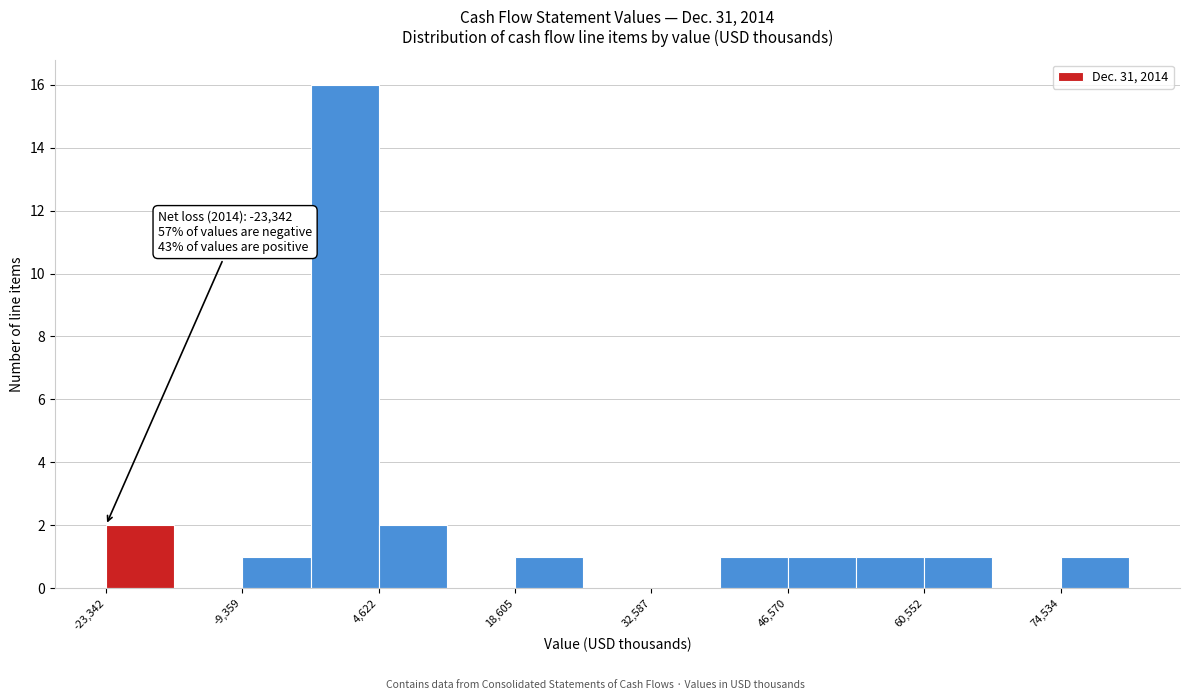

Read against the x-axis, roughly where is the centre of the tallest bar?

2000